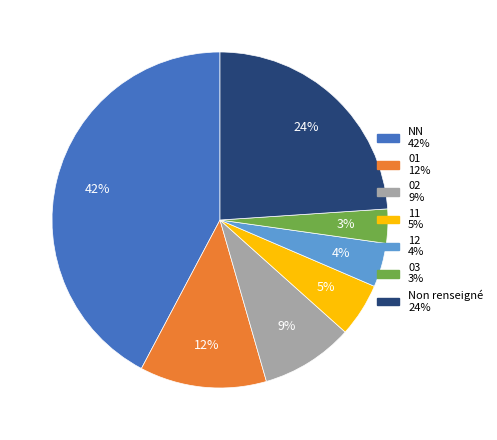

Is there a majority slice in this chart?

No